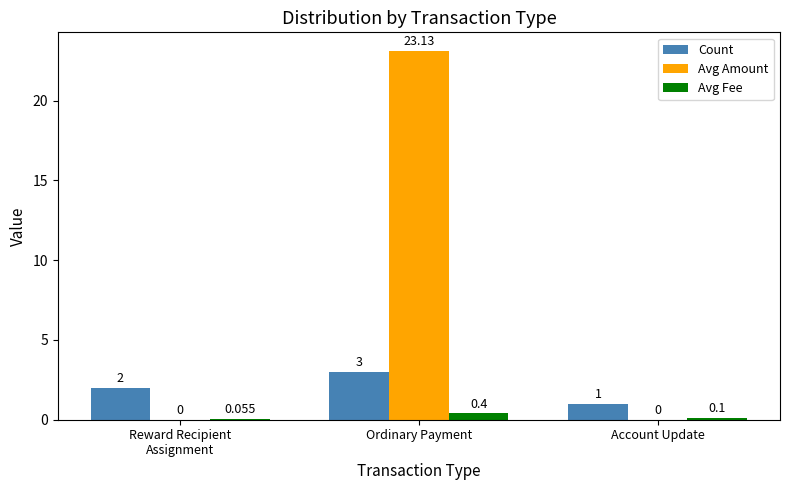

Which category has the highest value in the Avg Fee series?

Ordinary Payment